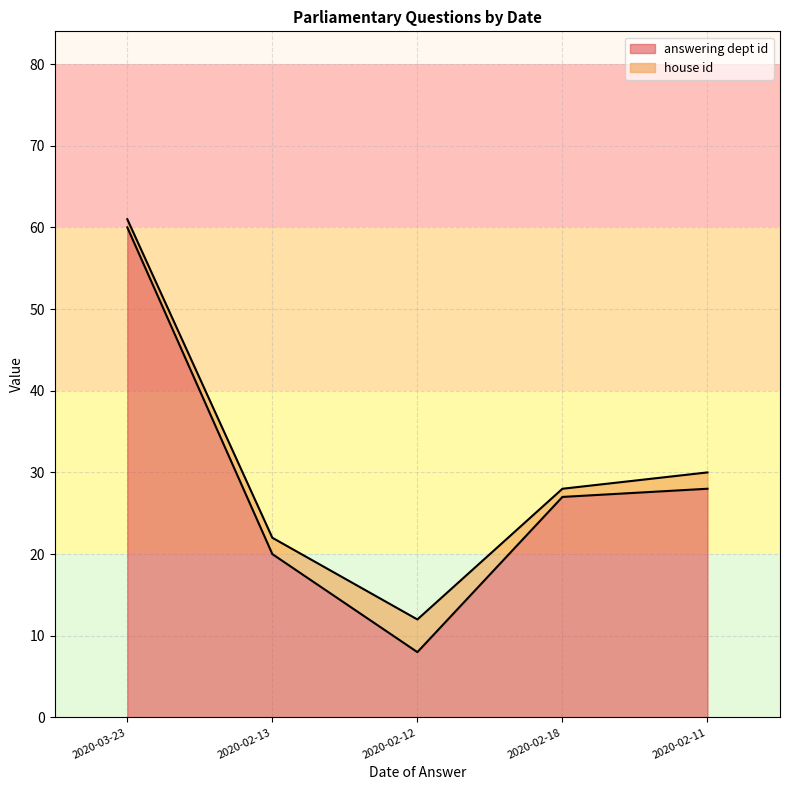

True or false: answering dept id and house id cross at least once.

False